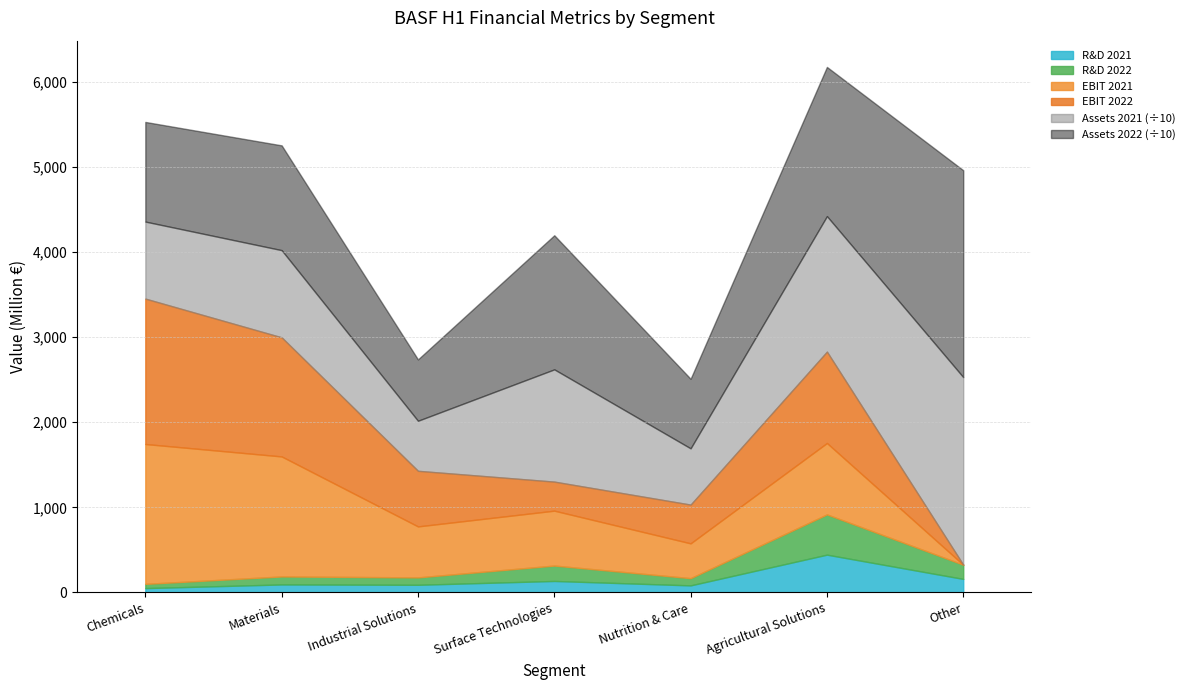

Where do R&D 2022 and R&D 2021 first cross each other?

Industrial Solutions and Surface Technologies